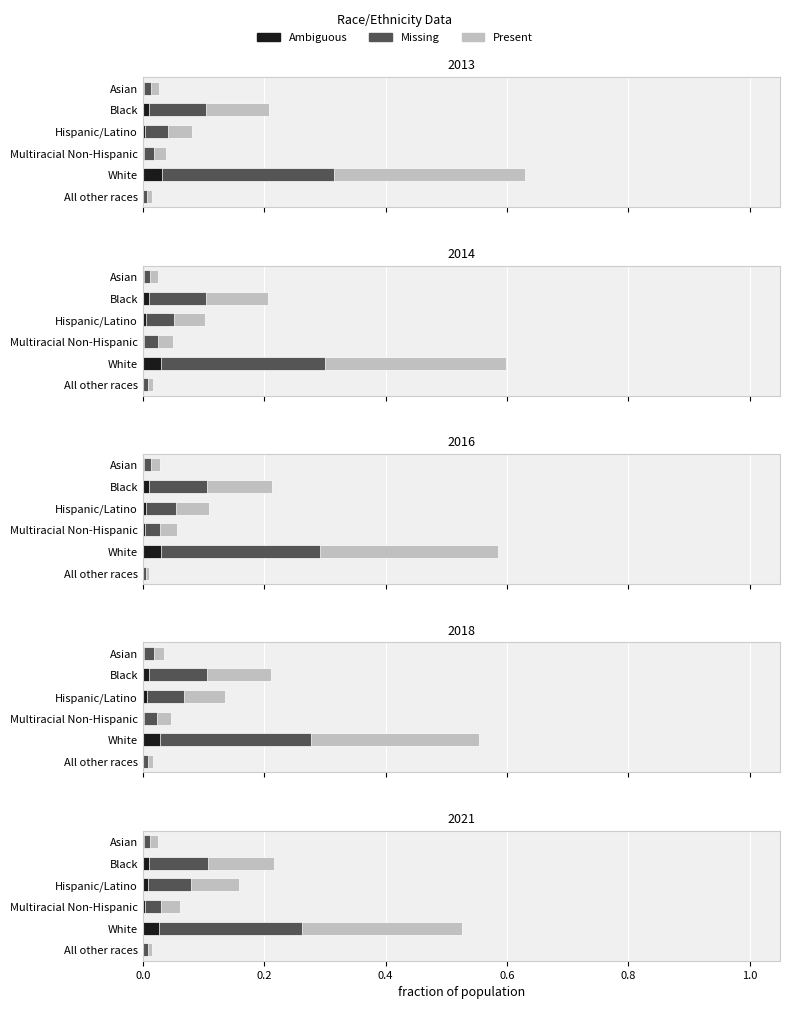

Which has a higher value, All other races or Black?

Black